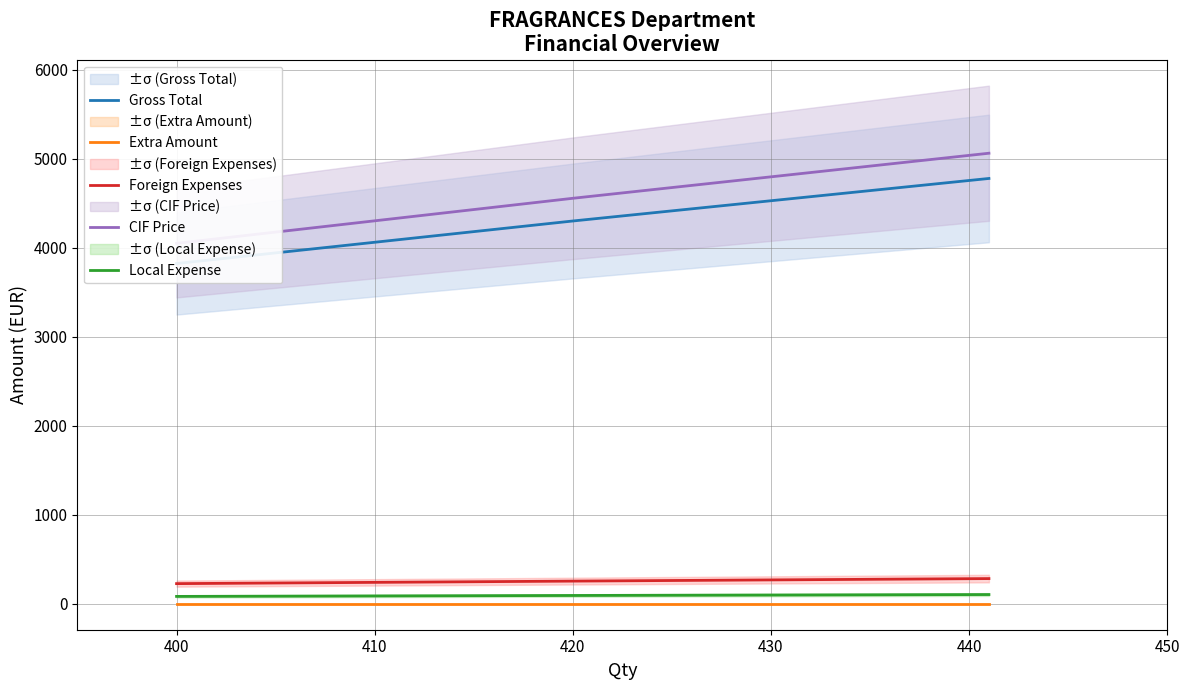

The value of Foreign Expenses at 400 is 226.9. True or false?

True